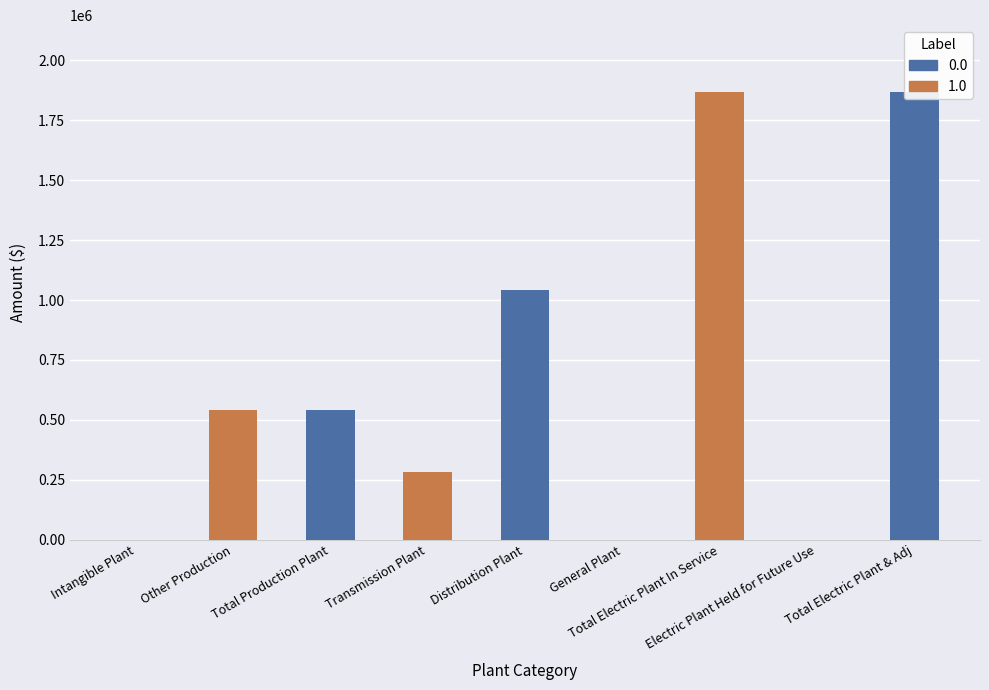

The chart shows a value of 0 at Electric Plant Held for Future Use. True or false?

True